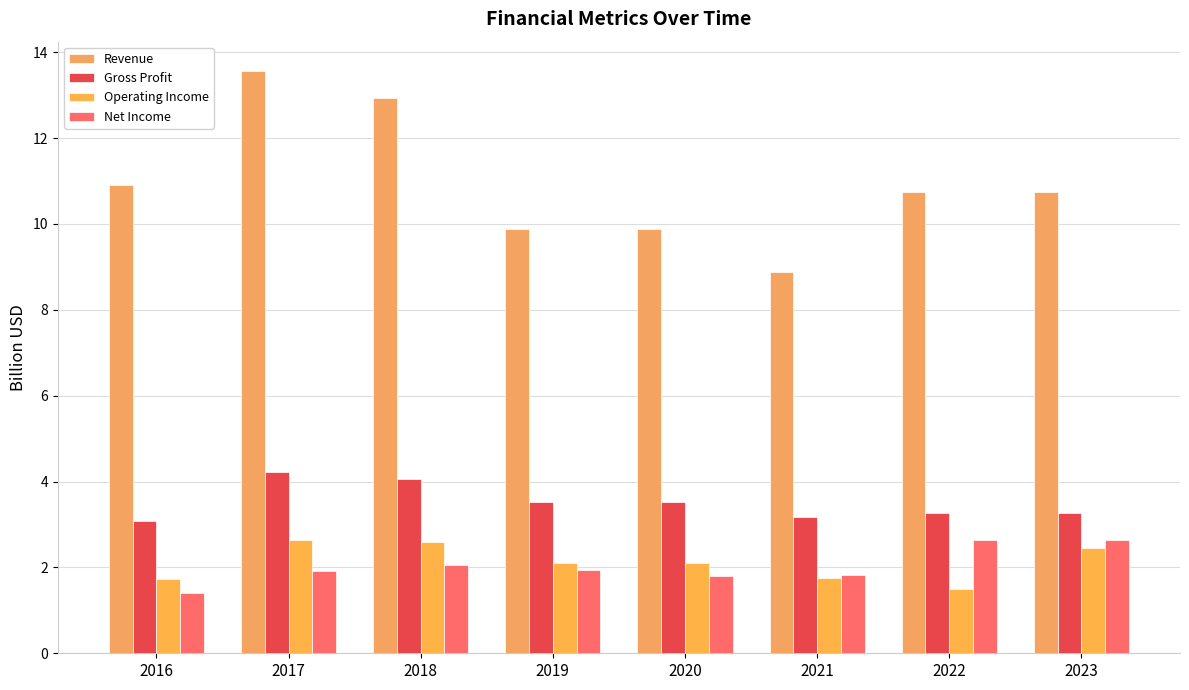

What is the value of the Revenue bar at the 2nd from the left?

13.6